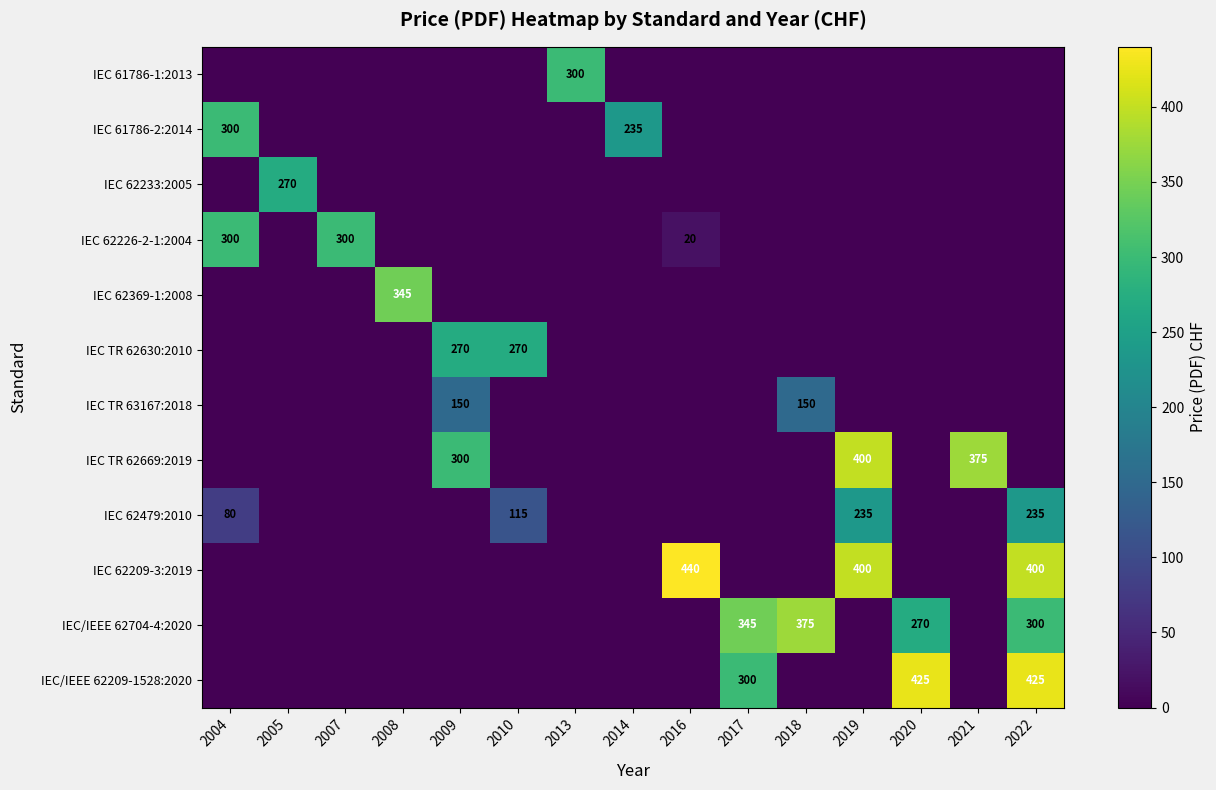

At 2020, list the series in order from largest to smallest.

IEC/IEEE 62209-1528:2020, IEC/IEEE 62704-4:2020, IEC 61786-1:2013, IEC 61786-2:2014, IEC 62233:2005, IEC 62226-2-1:2004, IEC 62369-1:2008, IEC TR 62630:2010, IEC TR 63167:2018, IEC TR 62669:2019, IEC 62479:2010, IEC 62209-3:2019